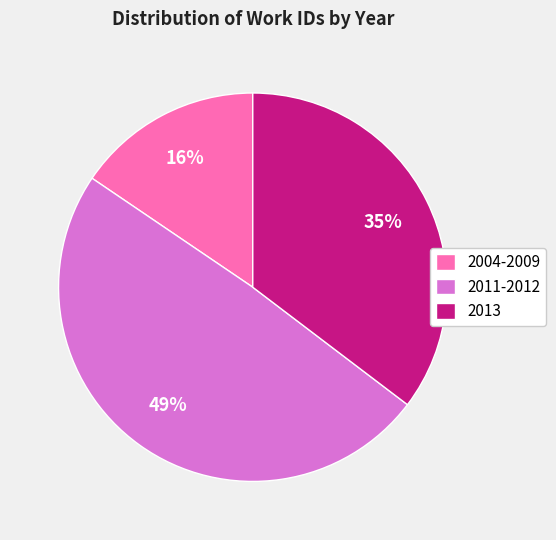

The 2013 slice represents 23% of the pie. True or false?

False